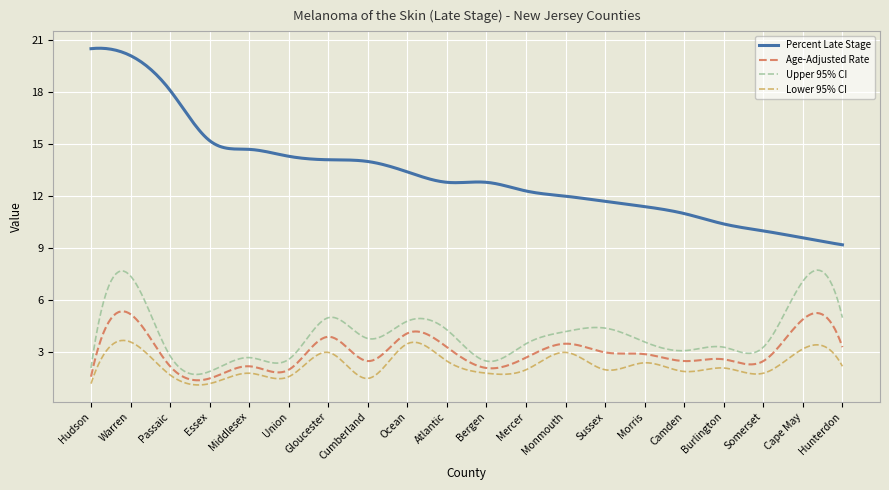

What is the difference between the maximum and minimum values in the Upper 95% CI series?

6.0